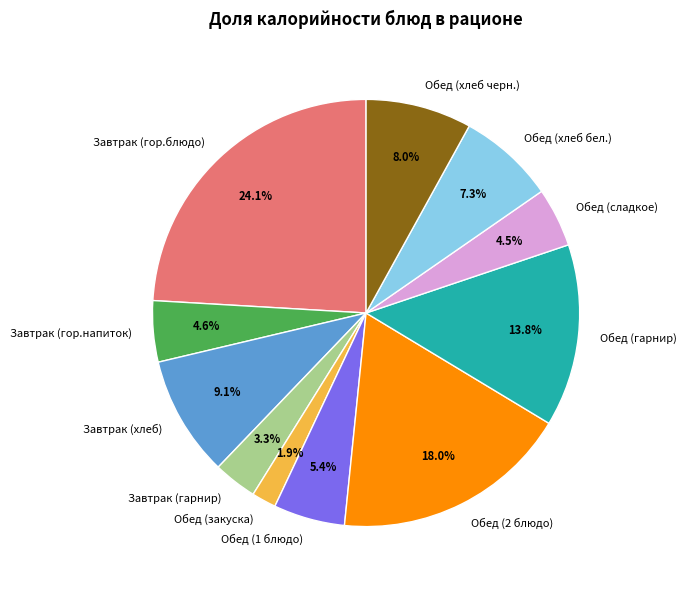

Count the number of slices in the pie.

11